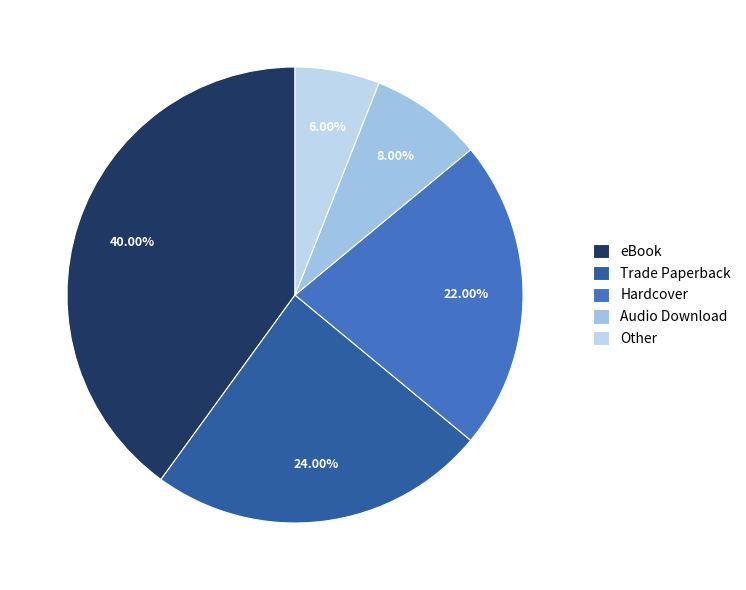

What percentage do Hardcover and Audio Download together represent?

30.0%